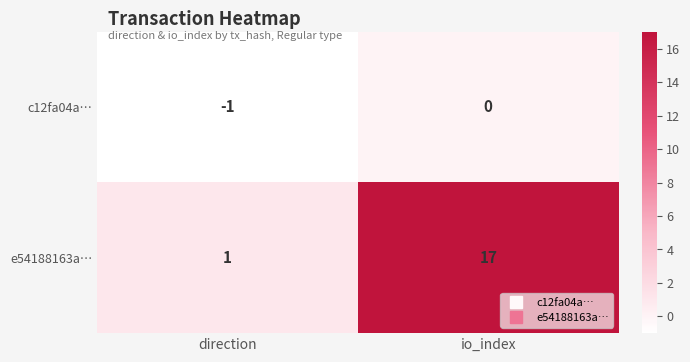

What is the sum of the e54188163a… values at io_index and direction?

18